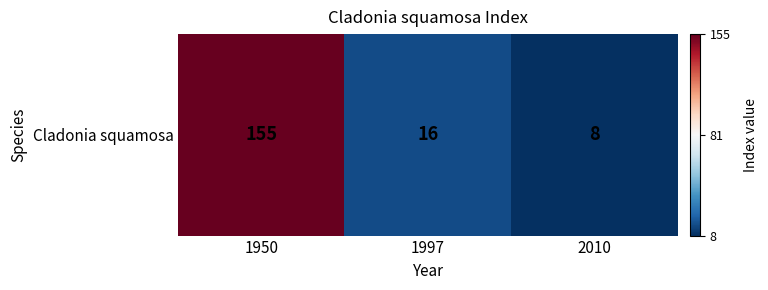

What is the minimum value shown in the chart?

8